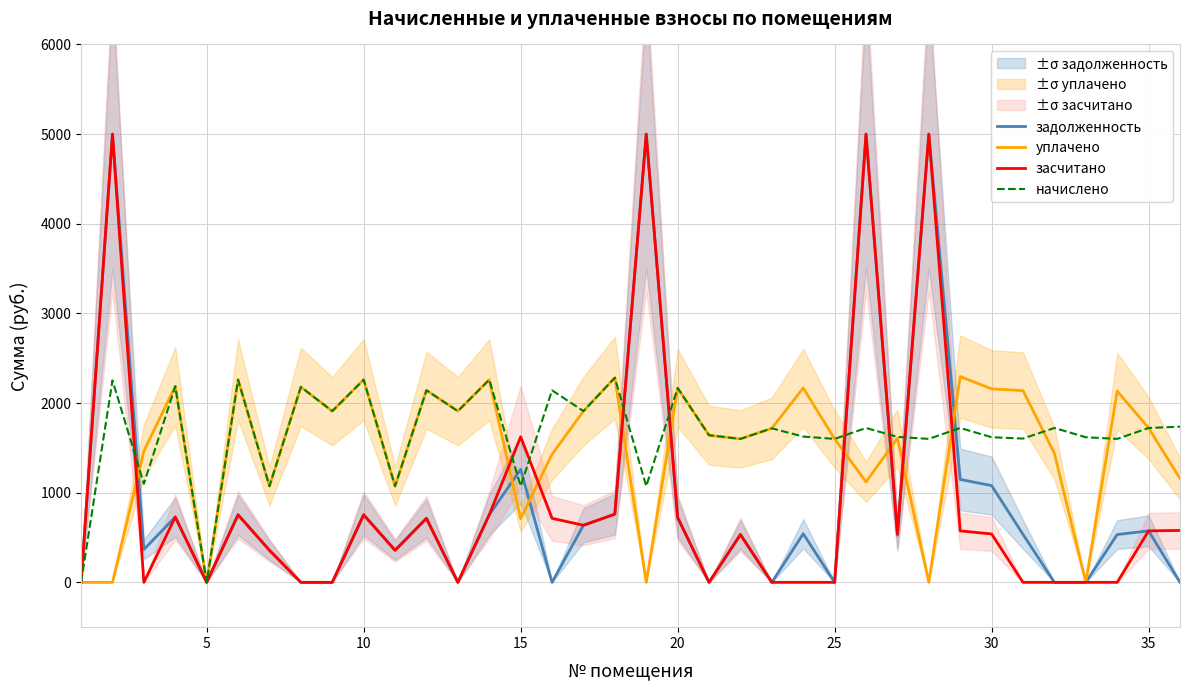

What is the highest value of the уплачено series?

2295.8